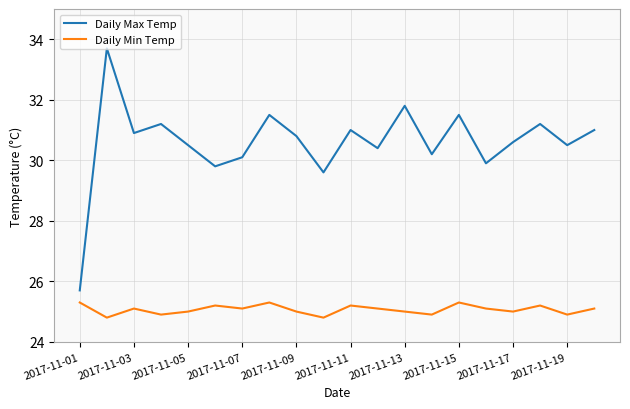

Count the Daily Min Temp values in the range 25 to 26.

15